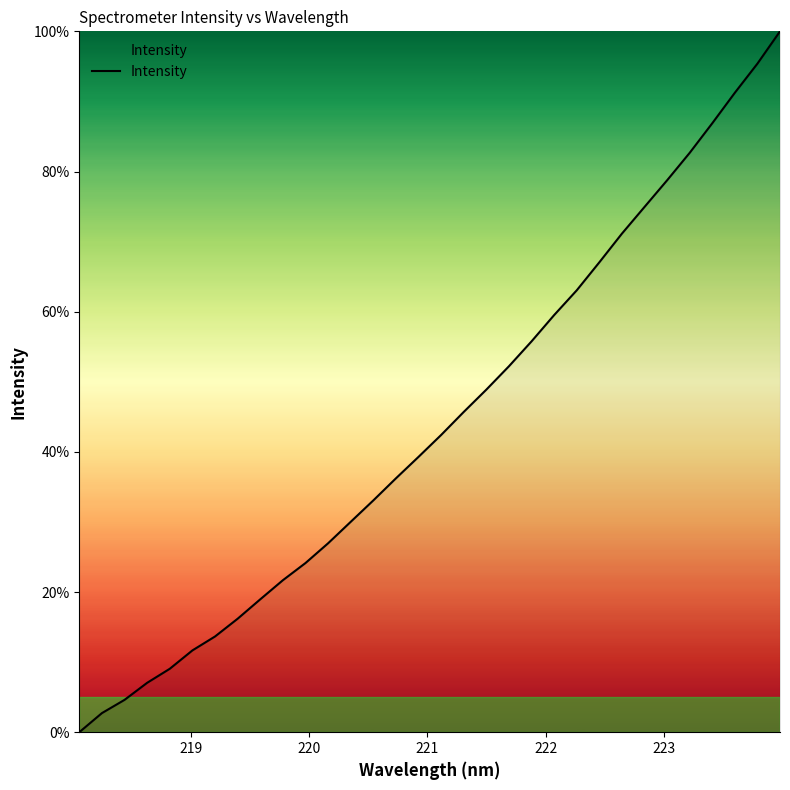

What is the difference between the maximum and minimum values?

100.0